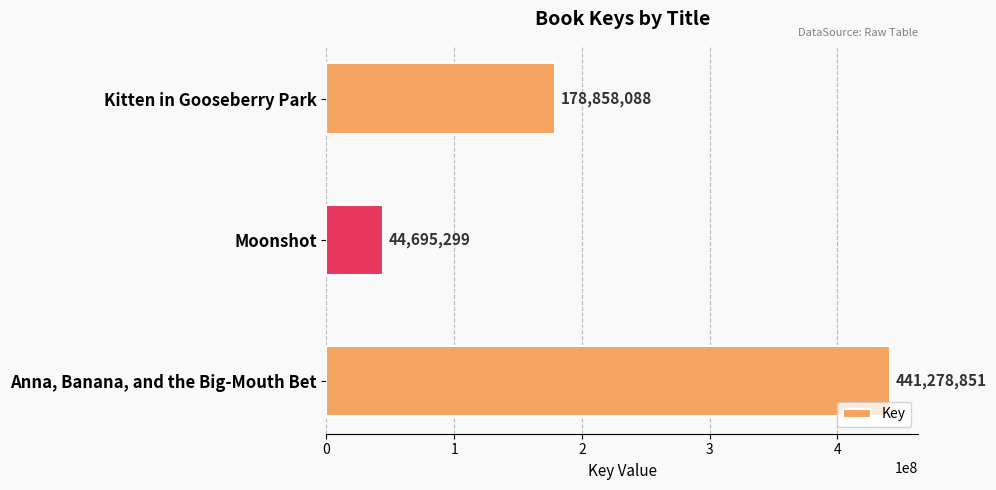

Rank the categories by value from highest to lowest.

Anna, Banana, and the Big-Mouth Bet, Kitten in Gooseberry Park, Moonshot